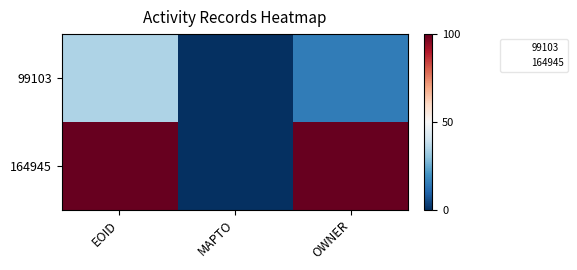

Reading left to right, transcribe all the data shown in this chart.

99103: EOID=34.5	MAPTO=0.0	OWNER=15.0
164945: EOID=100.0	MAPTO=0.0	OWNER=100.0